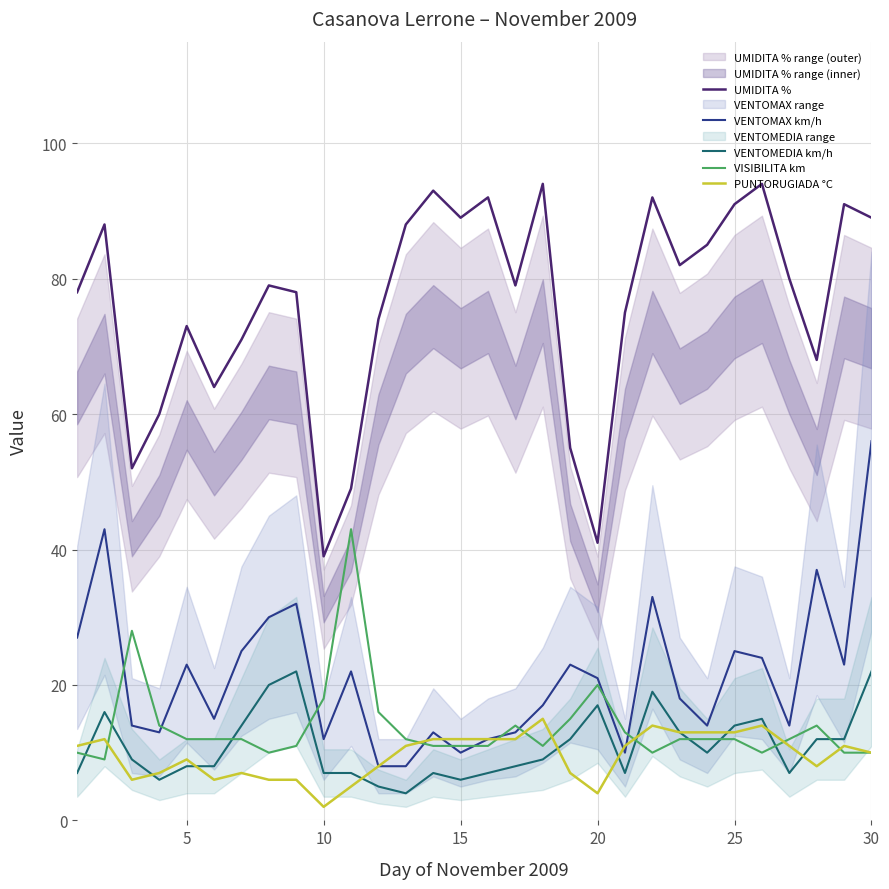

What is the highest value of the VISIBILITA km series?

43